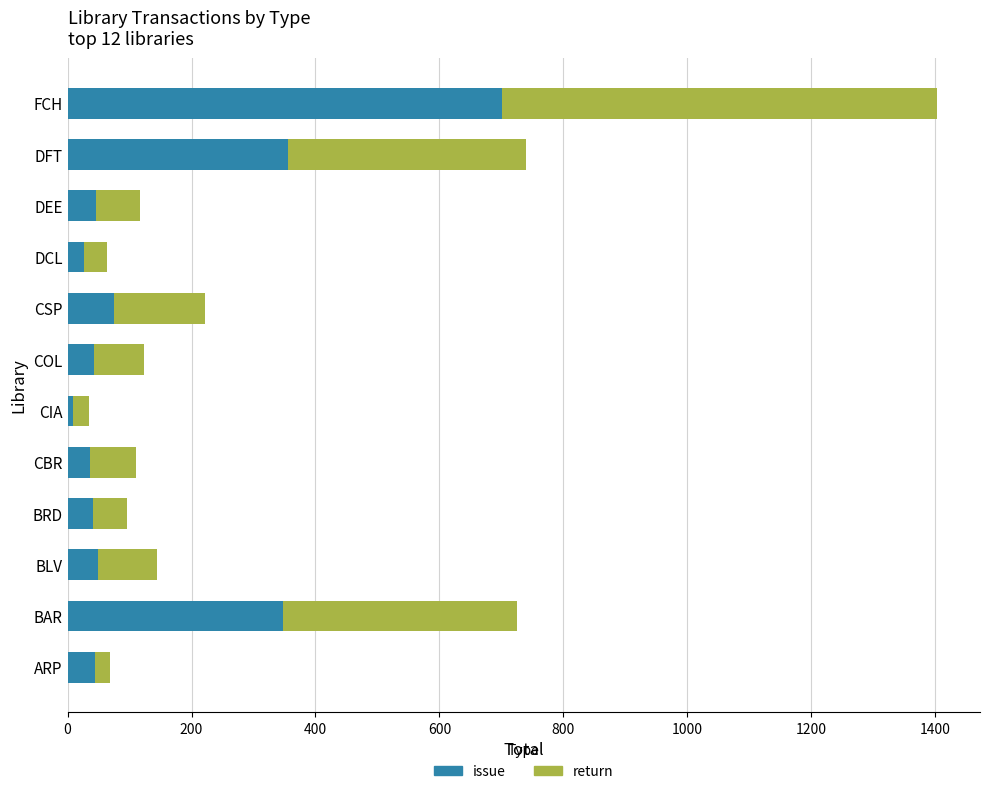

The issue series shows 701 at FCH. True or false?

True